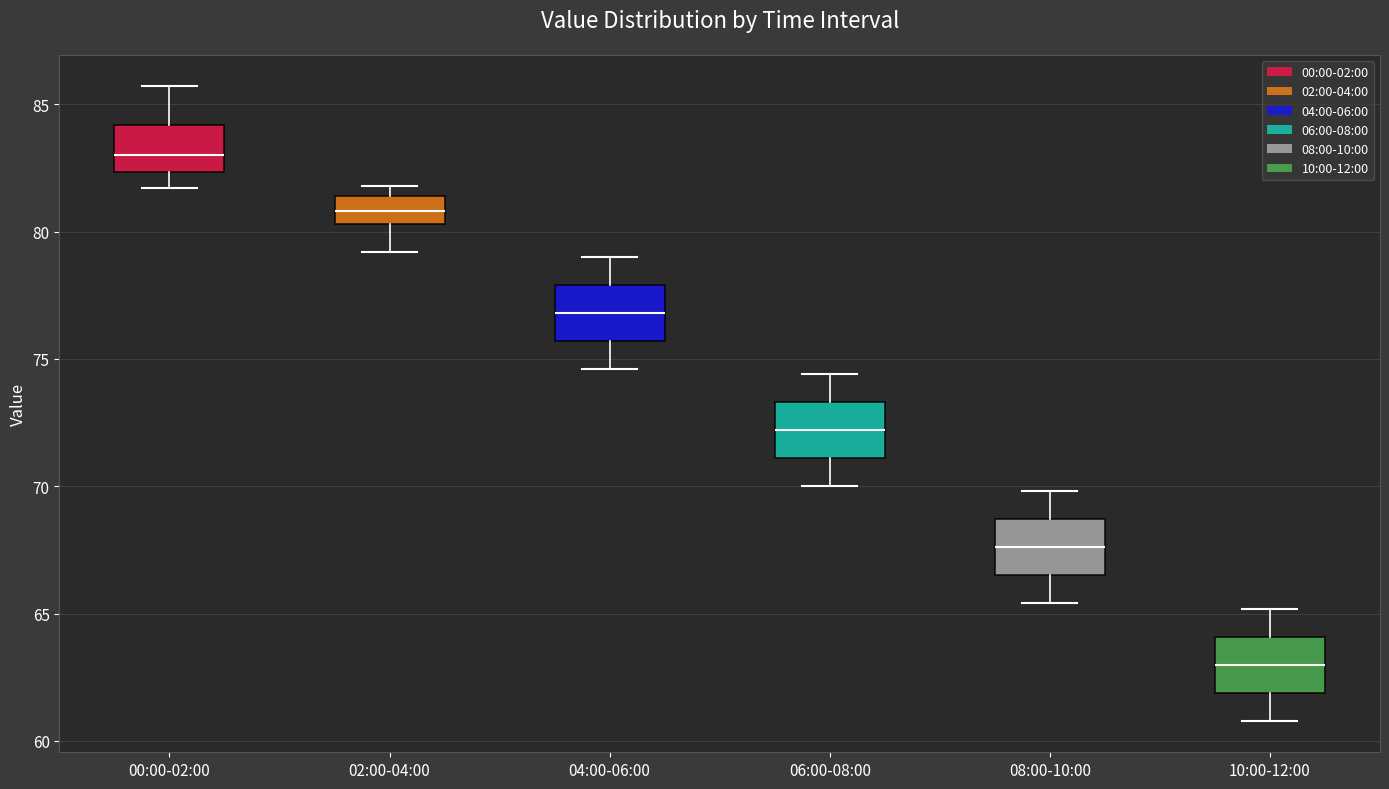

Which box has the highest median line?

00:00-02:00